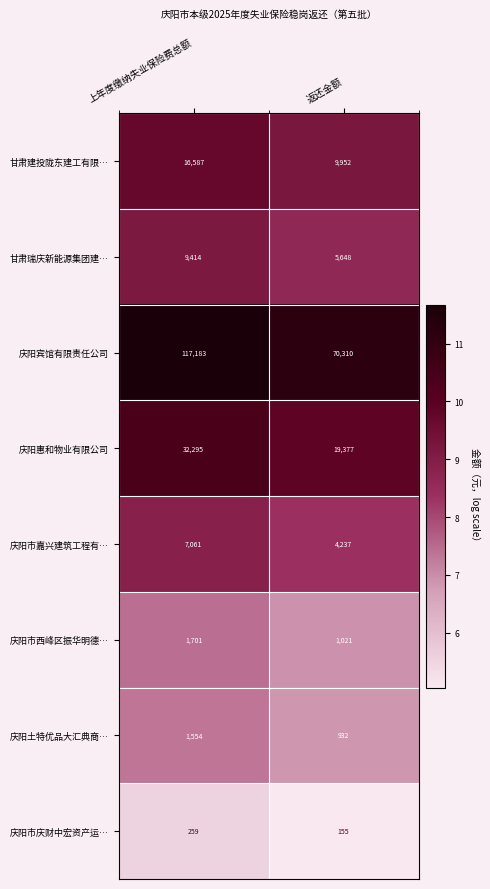

What is the difference between the highest and lowest values at 上年度缴纳失业保险费总额?

116924